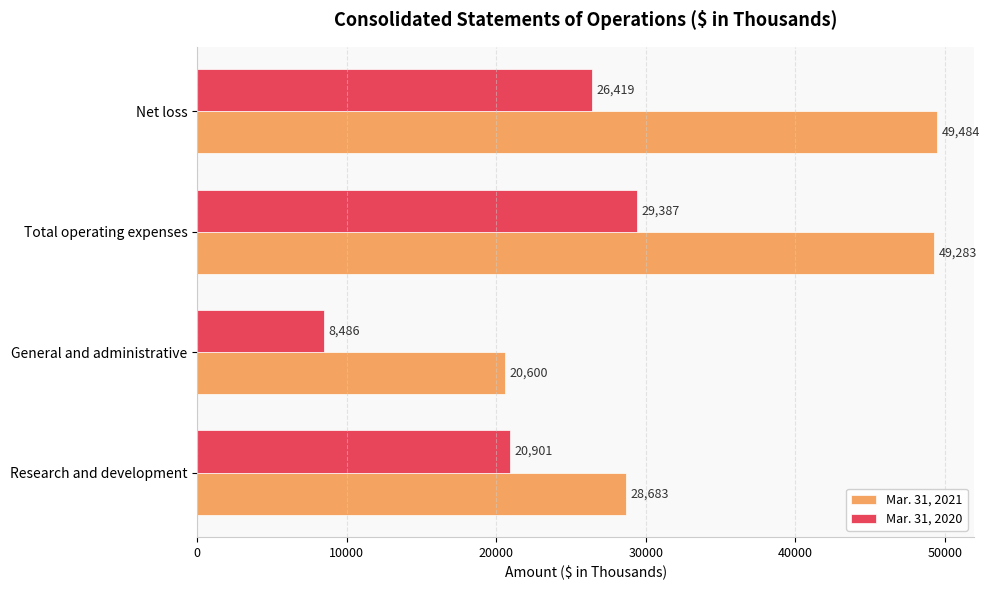

How many Mar. 31, 2020 values are between 20901 and 29387?

3